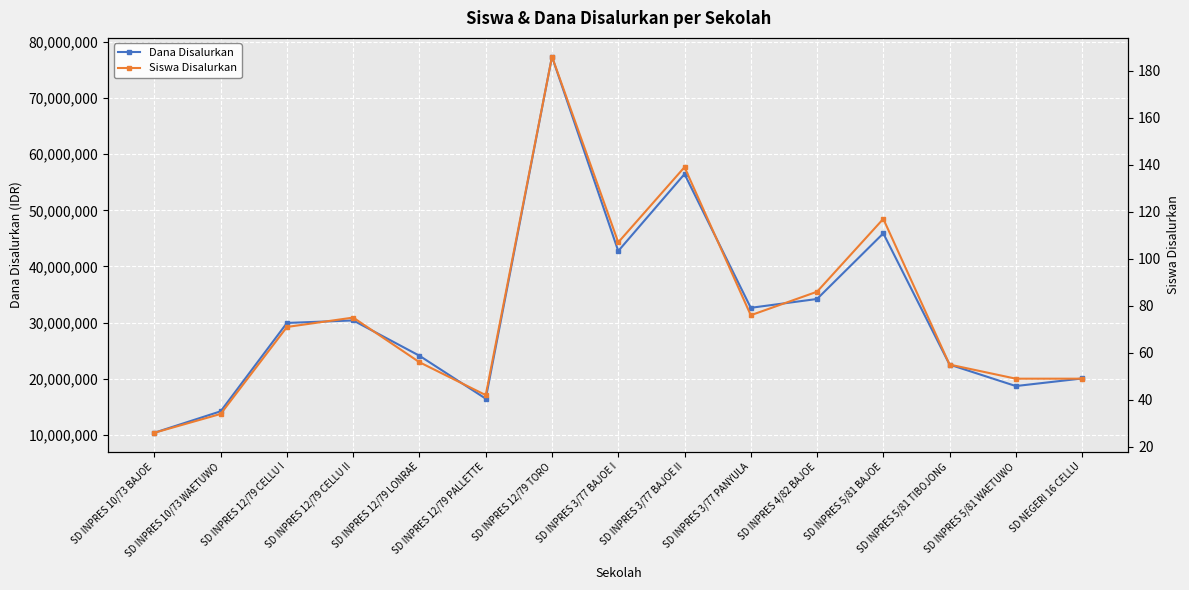

Which category has the highest value across all series?

SD INPRES 12/79 TORO